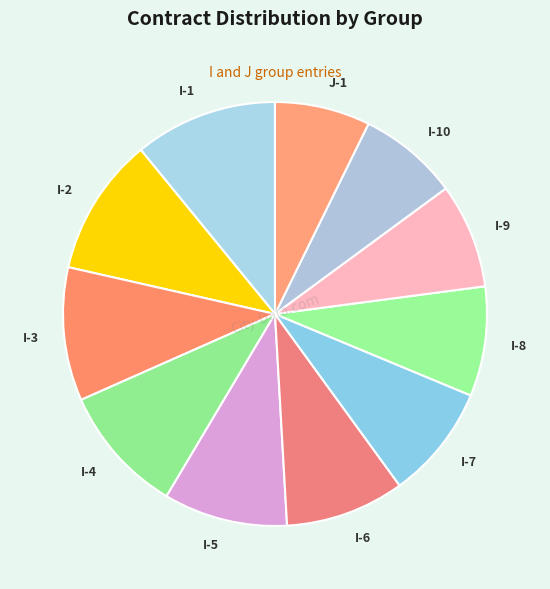

The I-7 slice represents 18% of the pie. True or false?

False